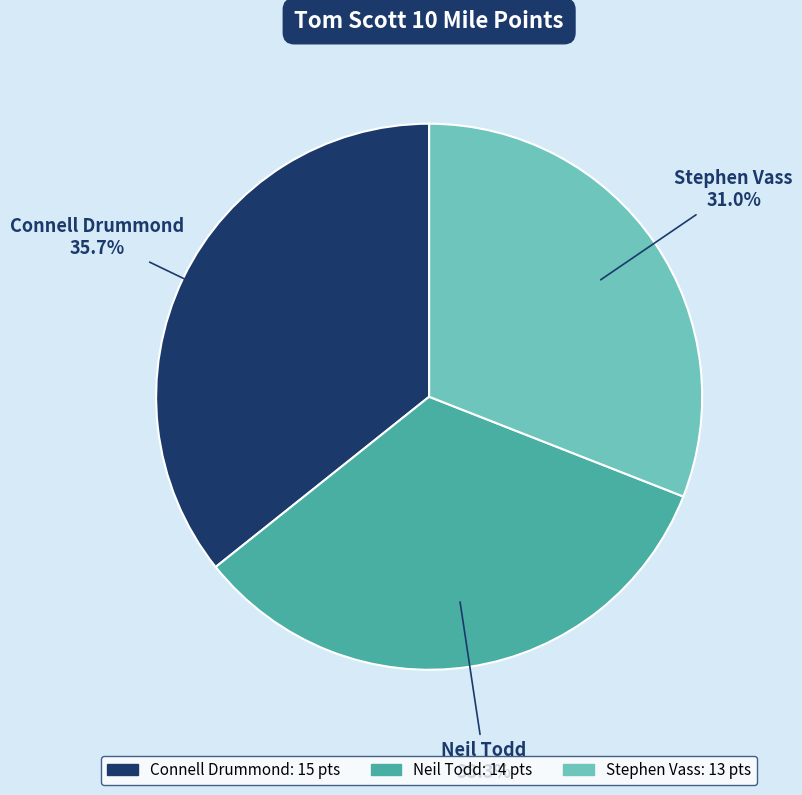

What percentage is the Neil Todd slice, to the nearest percent?

33%